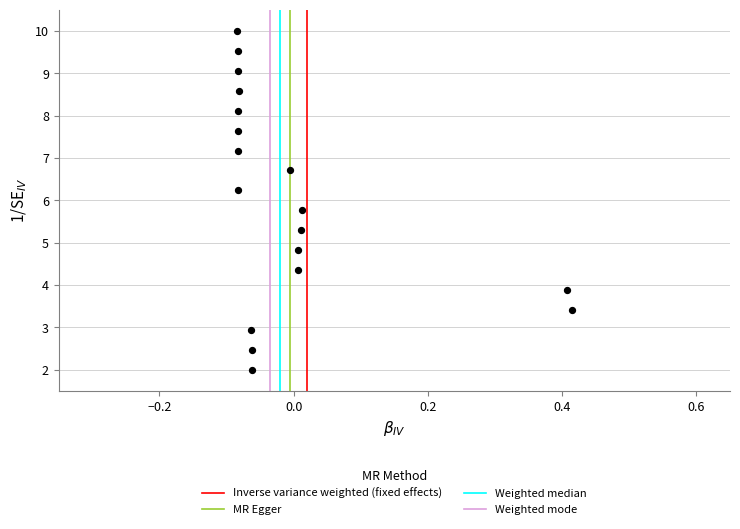

What is the range of Y values (max minus min)?

8.0